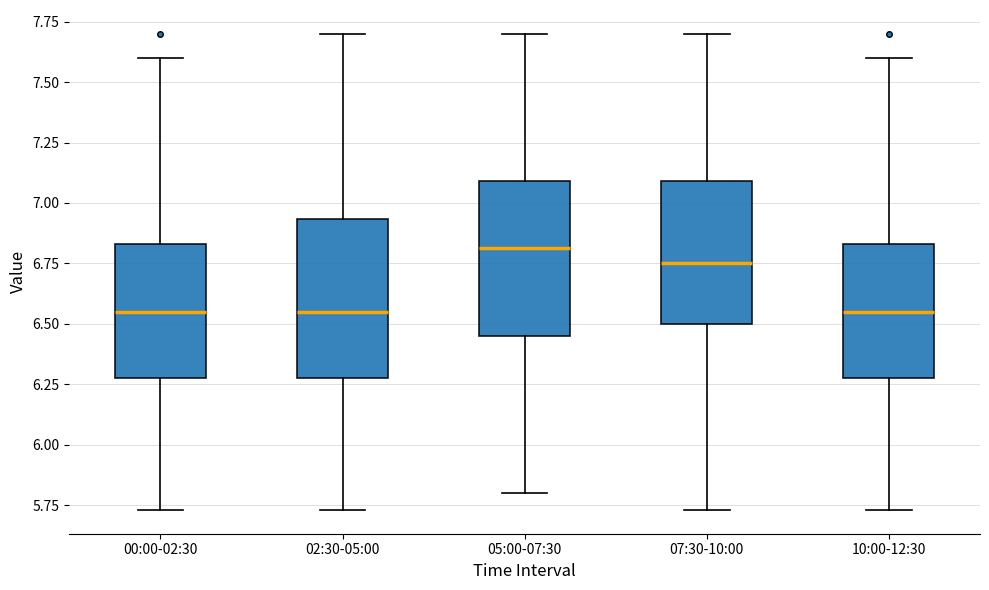

Reading left to right, read every box against the y-axis: the position of its median line, the range the box covers, and the ends of its whiskers. The values are not printed on the chart, so give them approximately, as read against the axis.

00:00-02:30: median 6.55, box 6.30 to 6.85, whiskers 5.75 to 7.60
02:30-05:00: median 6.55, box 6.30 to 6.95, whiskers 5.75 to 7.70
05:00-07:30: median 6.80, box 6.45 to 7.10, whiskers 5.80 to 7.70
07:30-10:00: median 6.75, box 6.50 to 7.10, whiskers 5.75 to 7.70
10:00-12:30: median 6.55, box 6.30 to 6.85, whiskers 5.75 to 7.60